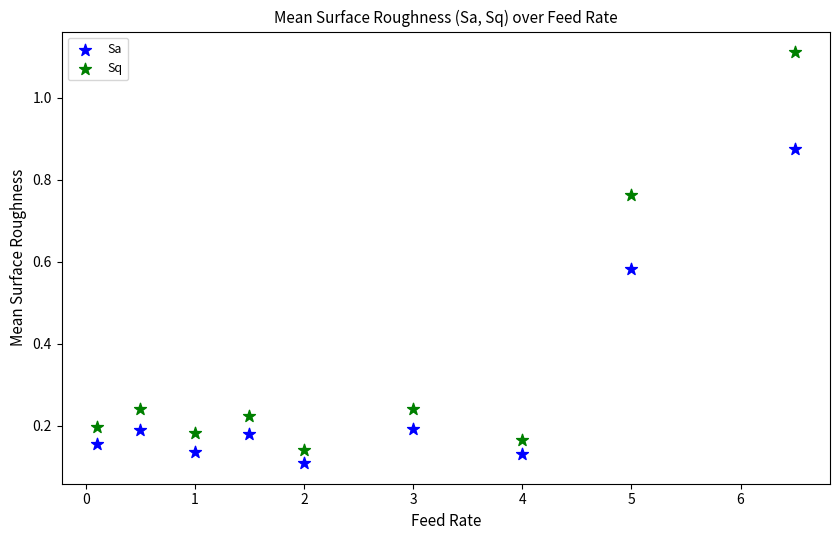

What is the X range (max minus min) for the scatter plot?

6.4